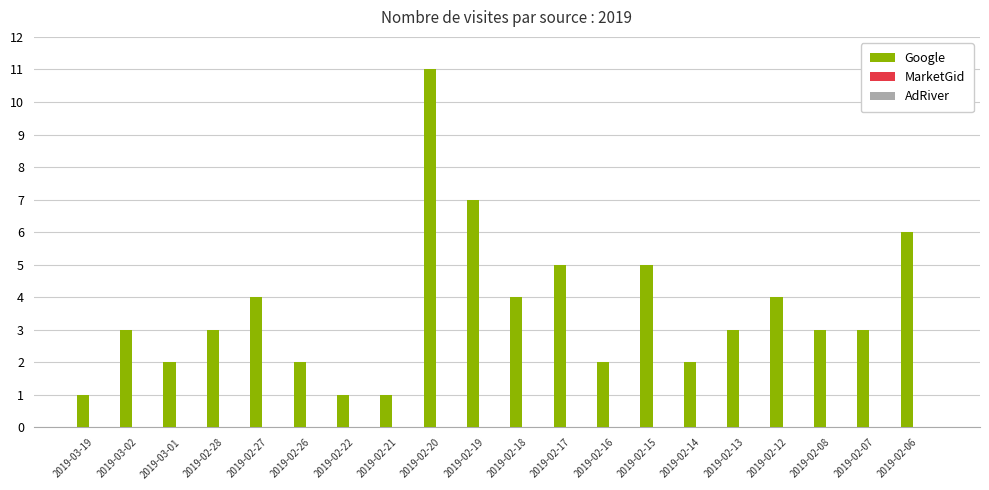

Reading left to right, transcribe all the data shown in this chart.

1	3	2	3	4	2	1	1	11	7	4	5	2	5	2	3	4	3	3	6